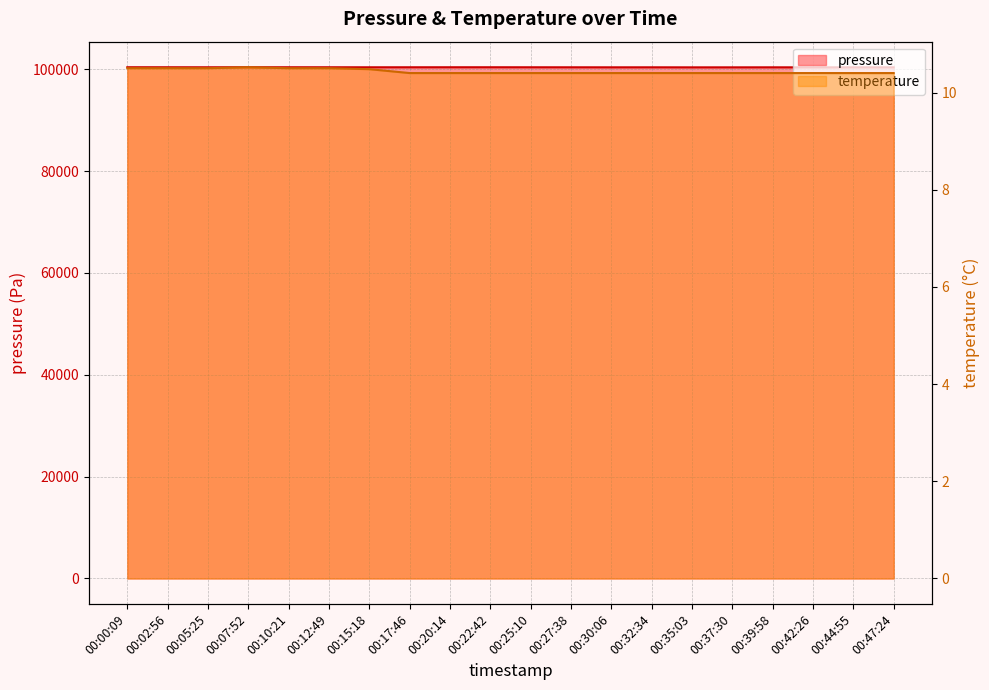

In temperature, how many points are higher than both neighbors (excluding endpoints)?

1